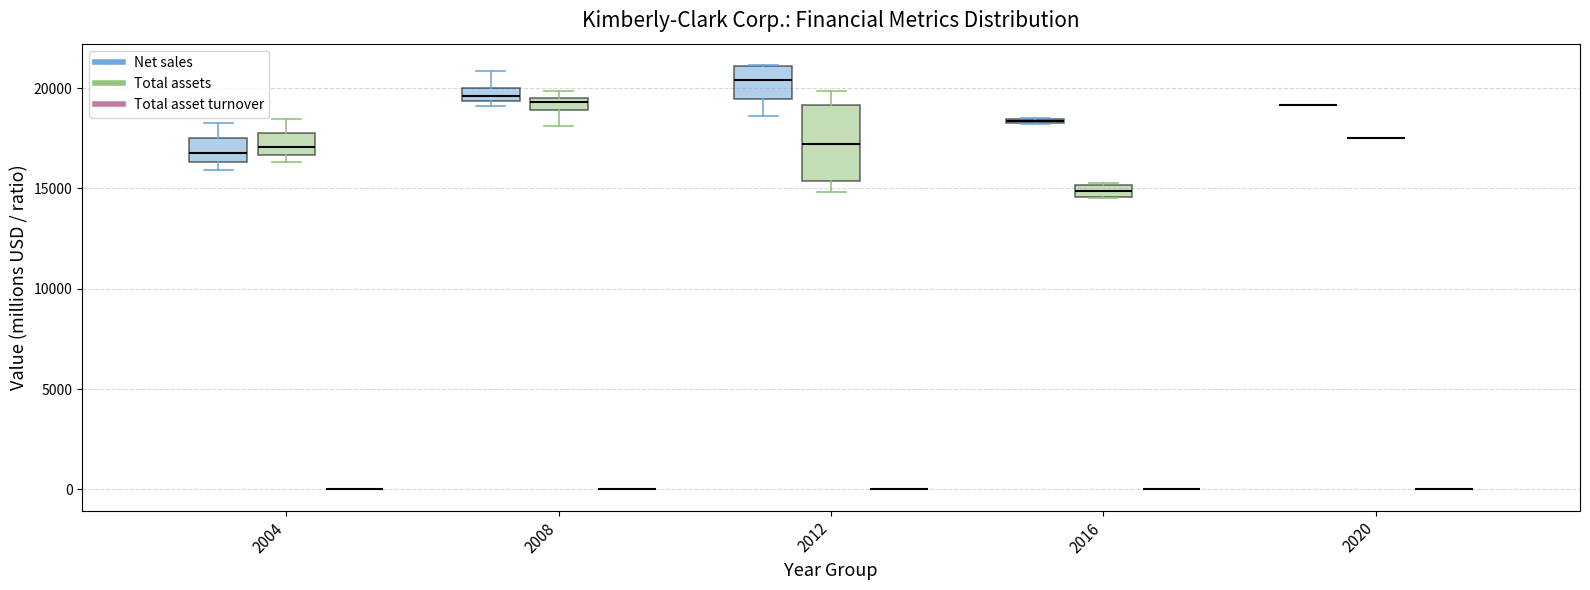

Where is the lower edge of the box for 2004 (Total assets) on the y-axis? The values are not printed on the chart, so give them approximately, as read against the axis.

16500